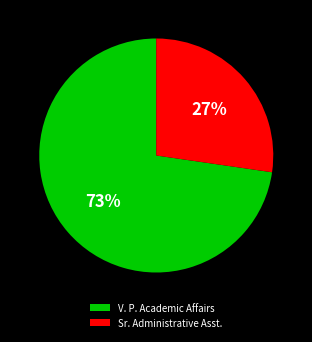

Is it true that Sr. Administrative Asst. is 22% of the pie?

False